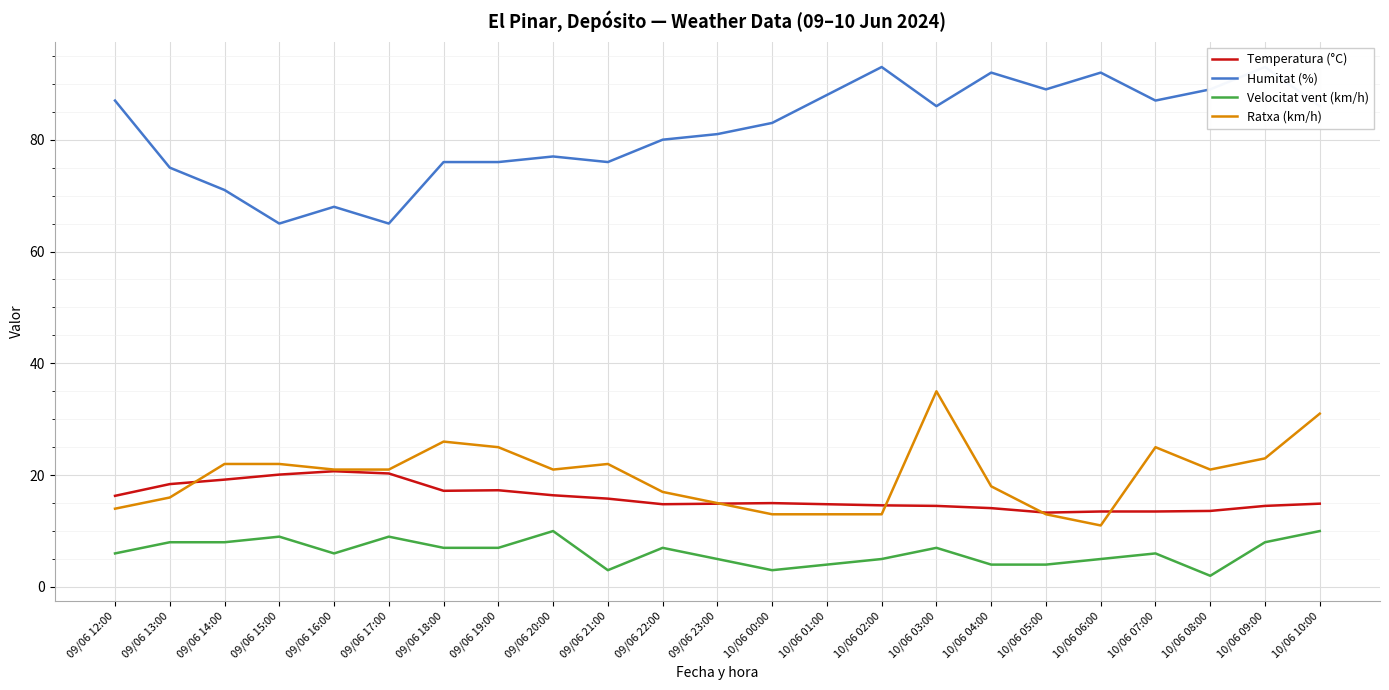

Which has a higher value, 10/06 03:00 or 09/06 21:00?

09/06 21:00